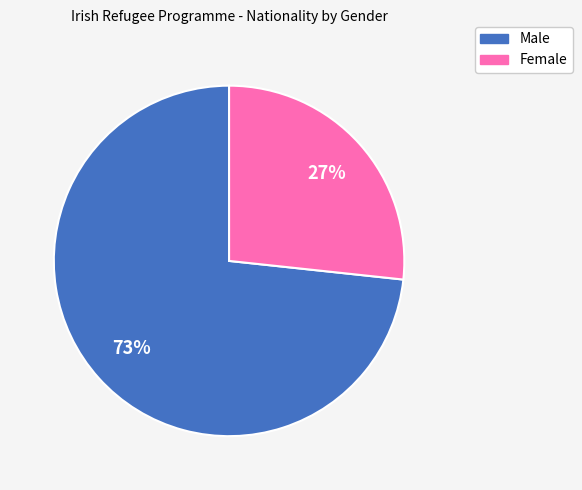

To the nearest percent, what is the average slice percentage?

50%